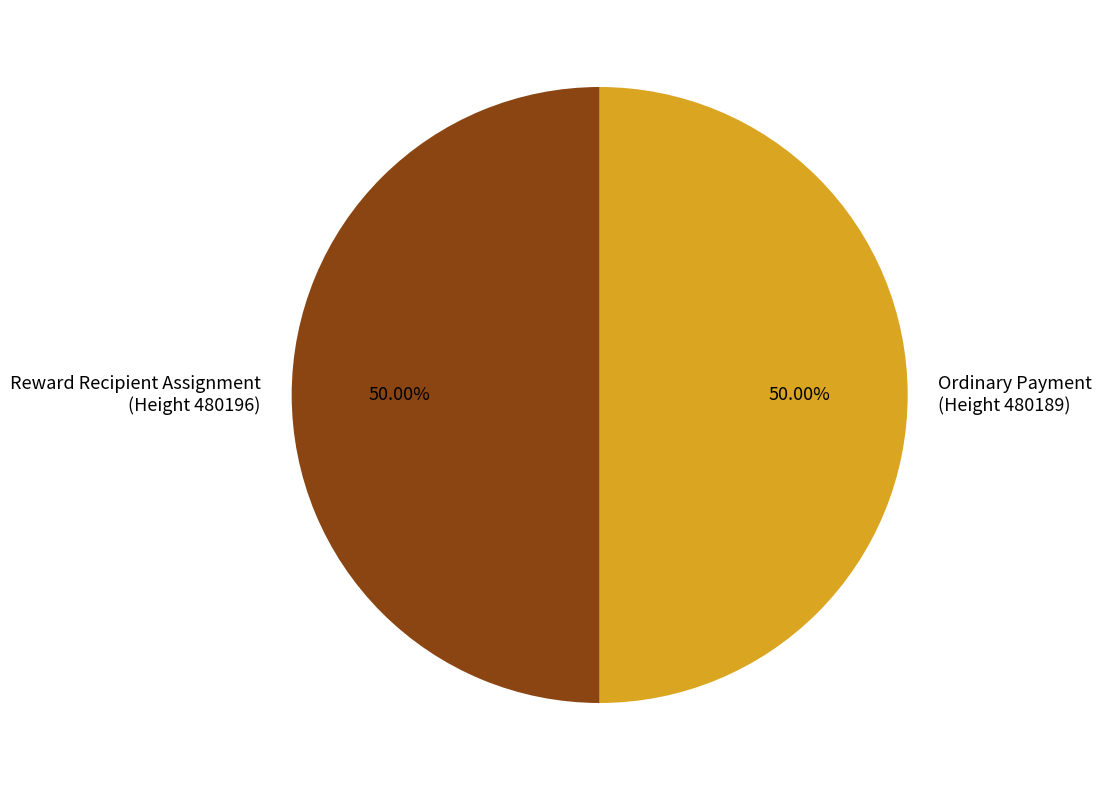

Do Ordinary Payment (Height 480189) and Reward Recipient Assignment (Height 480196) together represent more than half of the pie?

Yes